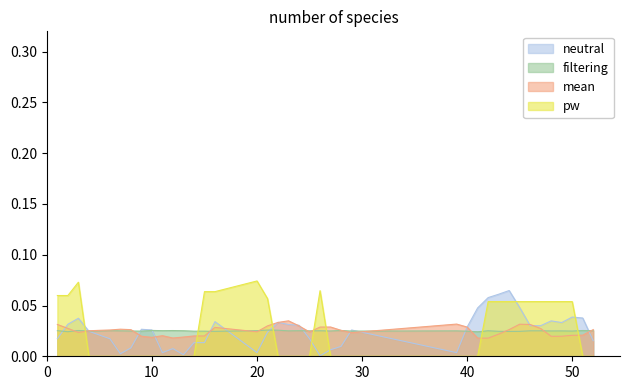

True or false: pw and mean intersect in this chart.

True